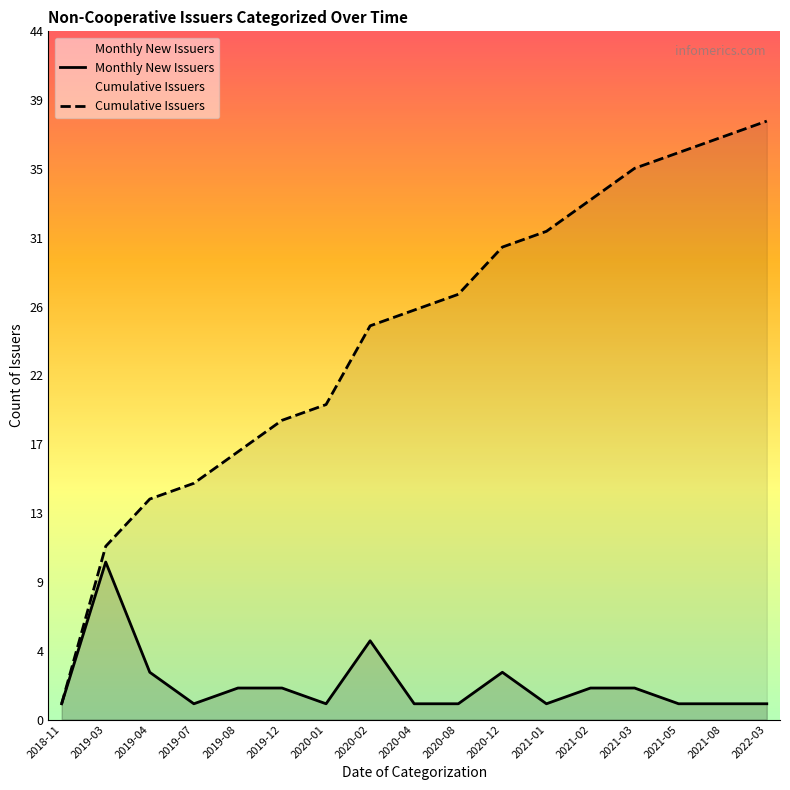

What are all the series names shown in the legend?

Monthly New Issuers, Cumulative Issuers